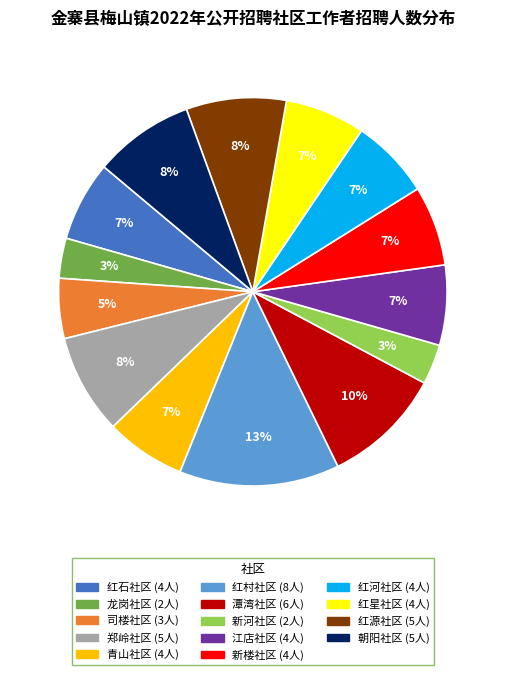

Is the sum of 江店社区 and 潭湾社区 greater than half?

No